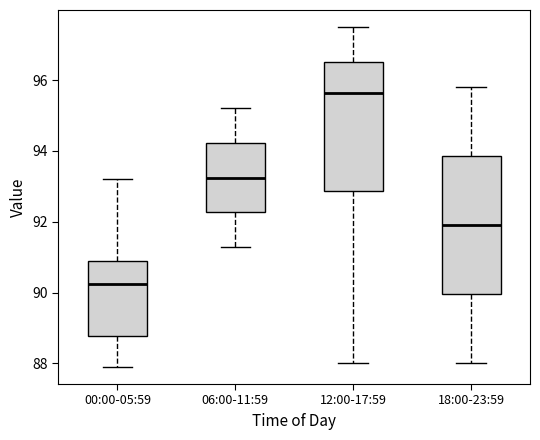

Where does the upper whisker of the box for 12:00-17:59 end on the y-axis? The values are not printed on the chart, so give them approximately, as read against the axis.

97.6